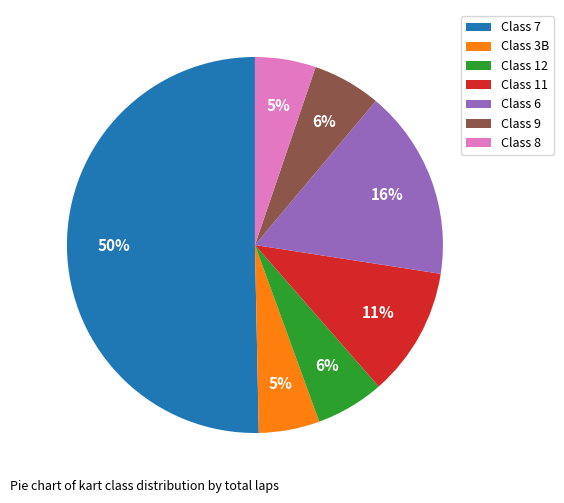

Between Class 6 and Class 3B, which is larger?

Class 6